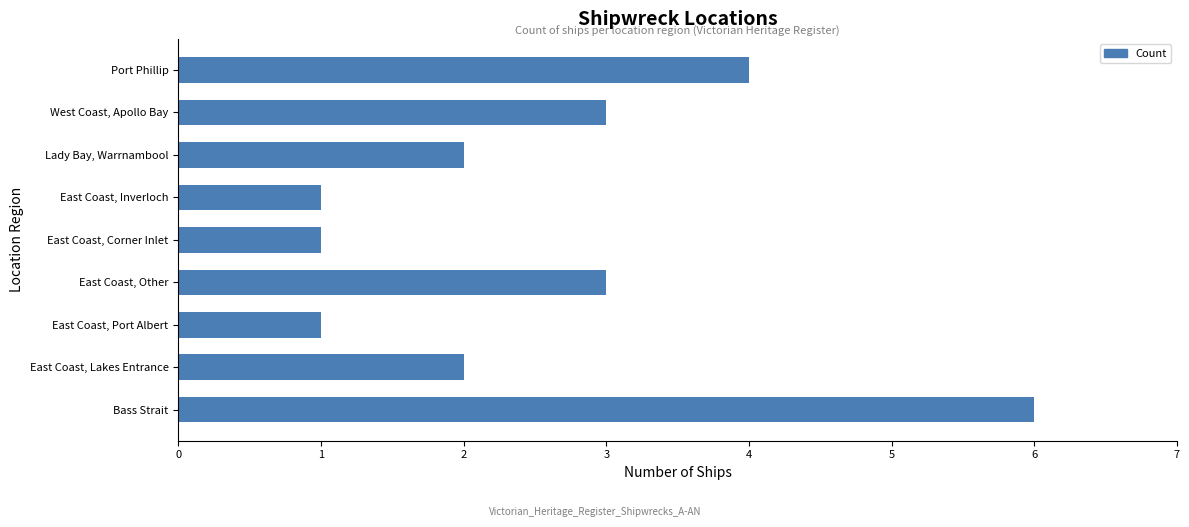

What is the average value?

3